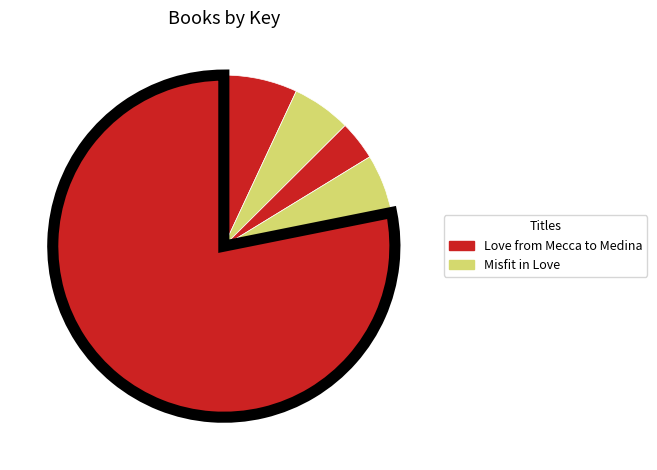

How many slices are in this pie chart?

5